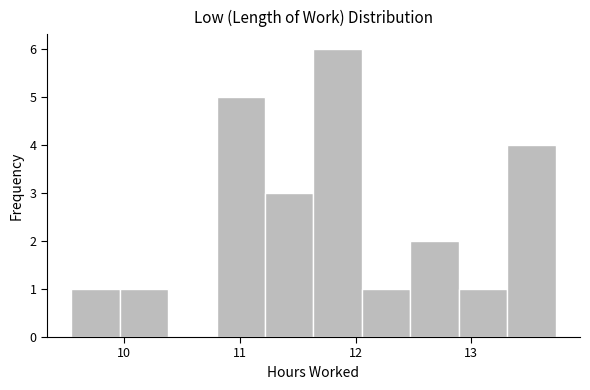

How tall is the bar that spans 11.6 to 12.1 on the x-axis? Neither the bar edges nor the heights are printed on the chart, so give them approximately, as read against the axes.

6